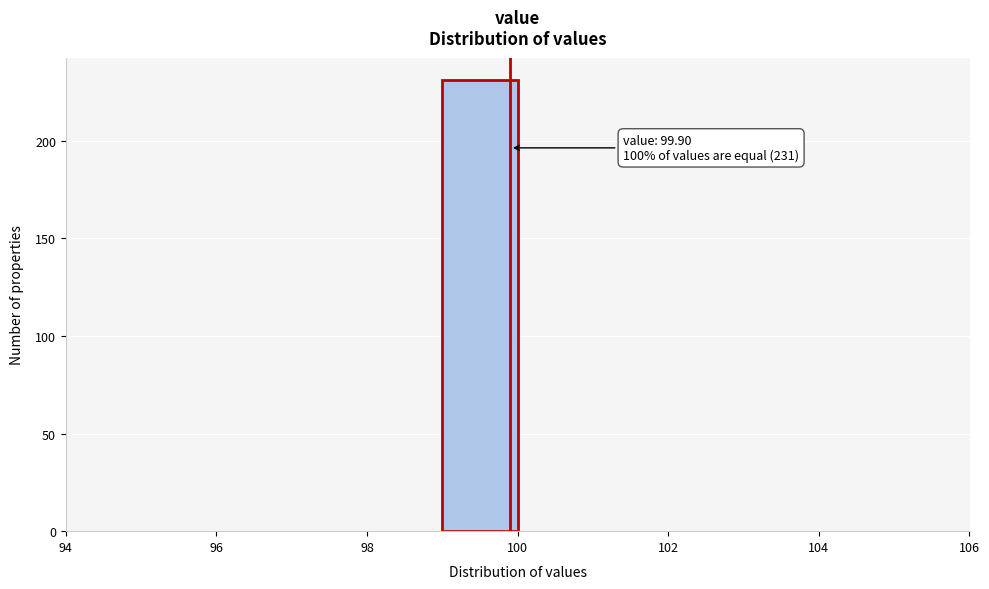

Over which range of the x-axis is the bar tallest?

99 to 100